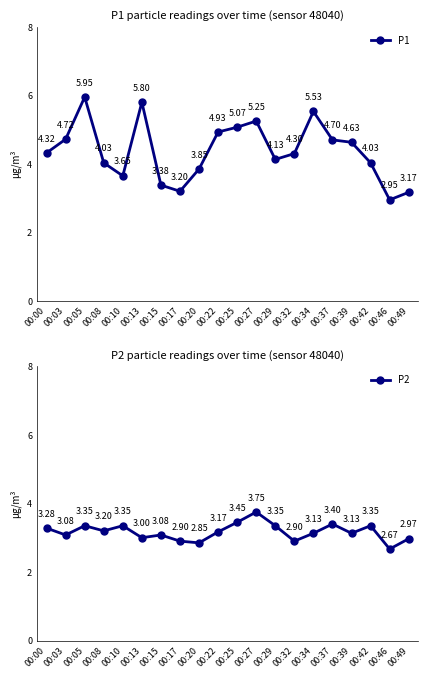

What is the value of the P1 point at the 9th from the left?

3.9